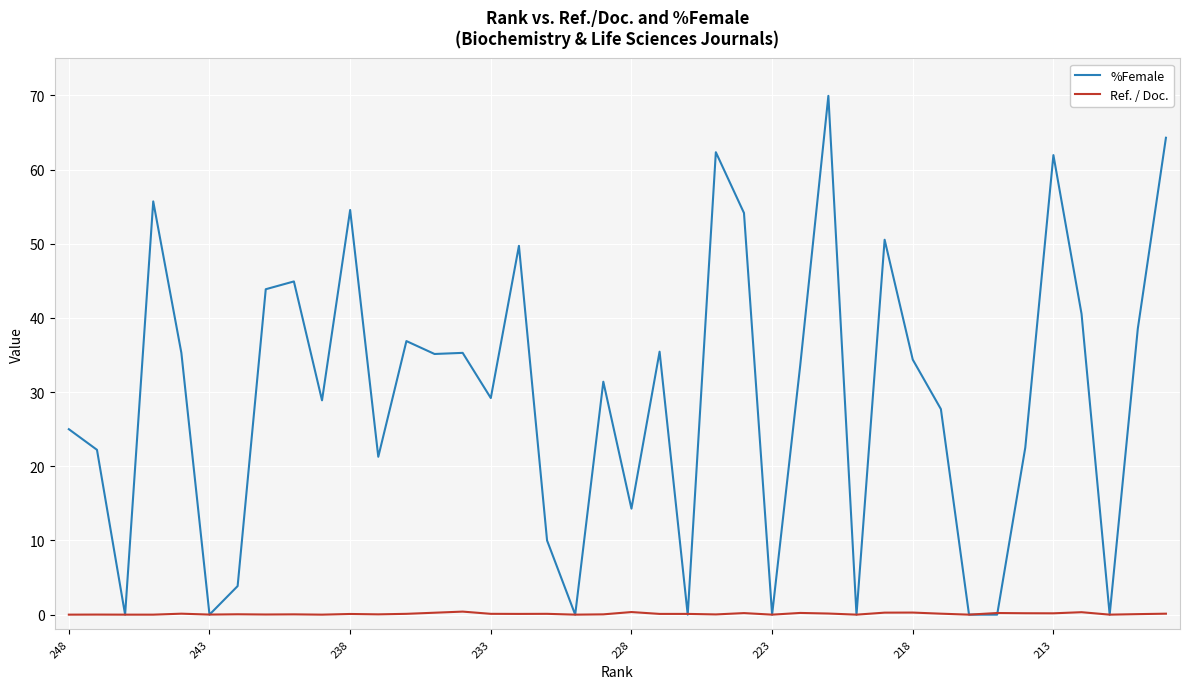

Rank the series by their average value, from highest to lowest.

%Female, Ref. / Doc.